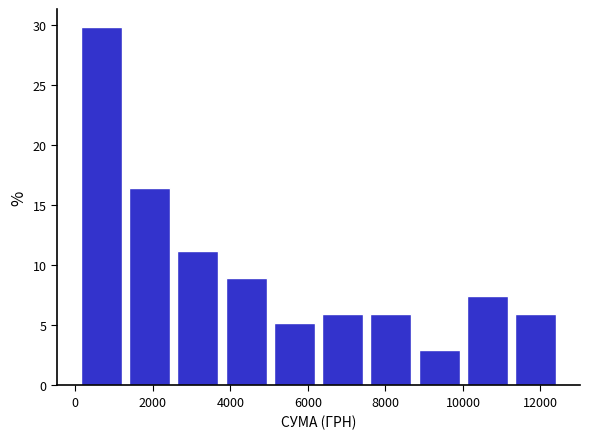

Reading left to right, transcribe this chart: for each bar, give the range it covers on the x-axis and its height. Neither the bar edges nor the heights are printed on the chart, so give them approximately, as read against the axes.

0 to 1200: 30.0
1200 to 2600: 16.5
2600 to 3800: 11.0
3800 to 5000: 9.0
5000 to 6200: 5.0
6200 to 7600: 6.0
7600 to 8800: 6.0
8800 to 10000: 3.0
10000 to 11200: 7.5
11200 to 12600: 6.0